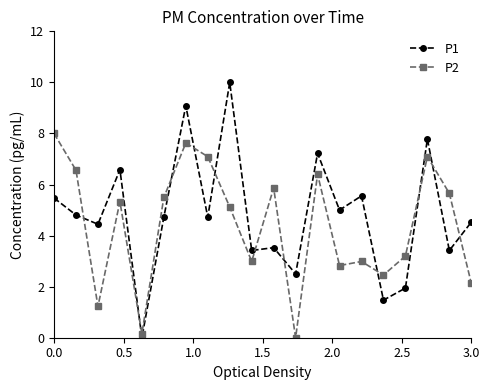

What is the difference between the second highest and minimum values in the P1 series?

9.1